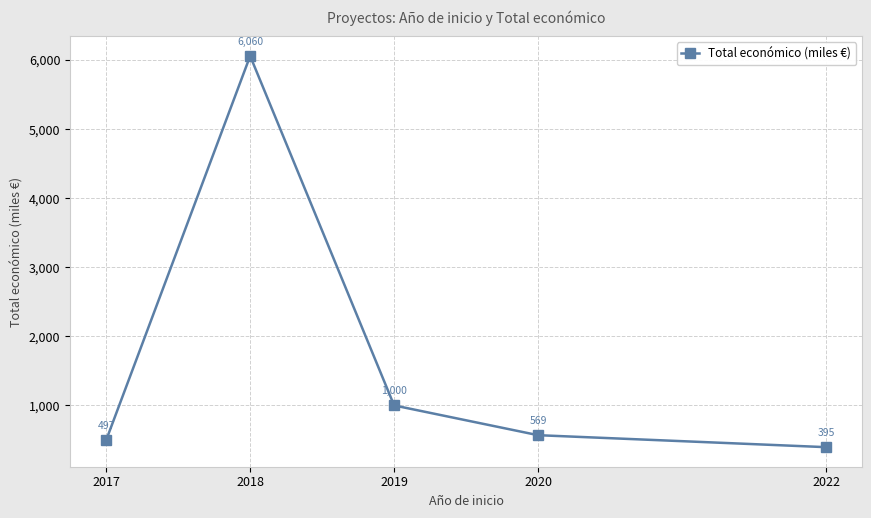

What is the value of the 4th point from the left?

568.8